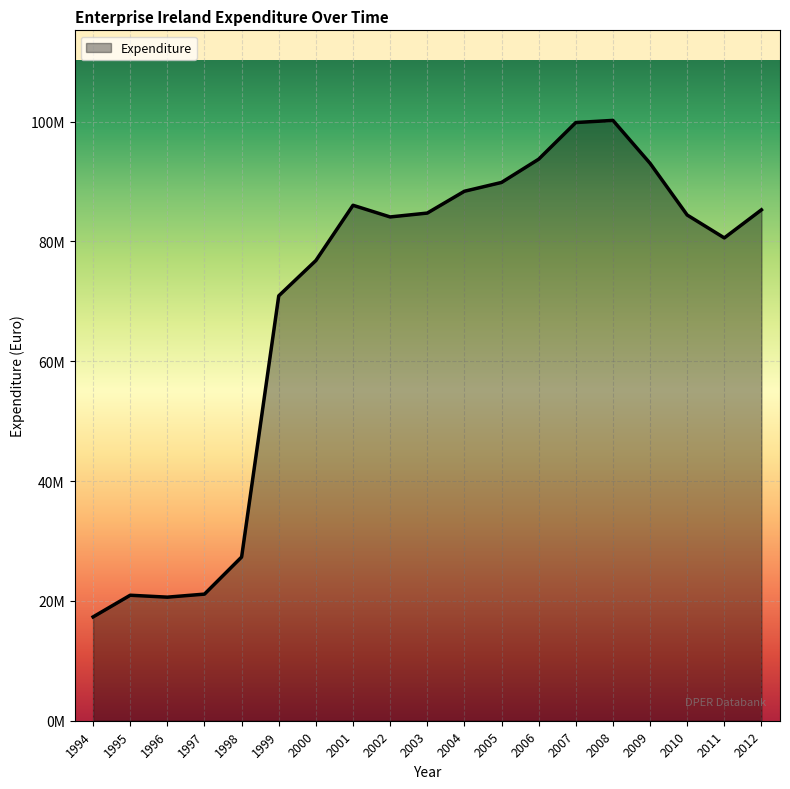

Does the chart display data point markers on the line(s)?

No